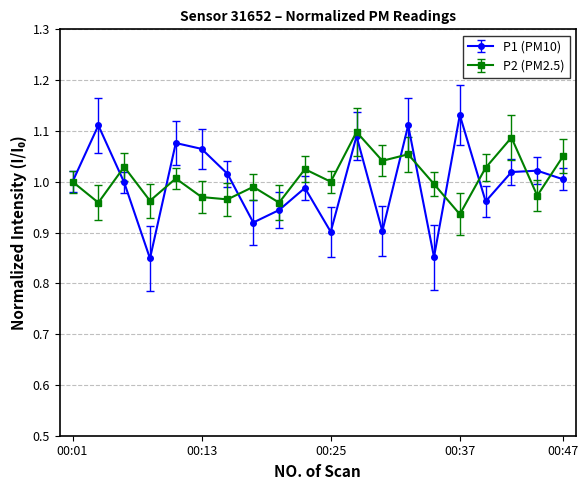

Rank the series by their maximum value, from lowest to highest.

P2 (PM2.5), P1 (PM10)